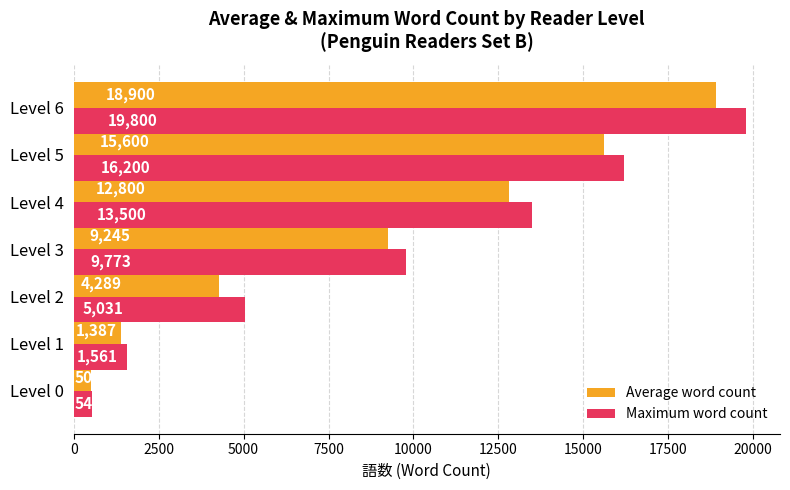

Where is Average word count nearest to the value 9702?

Level 3